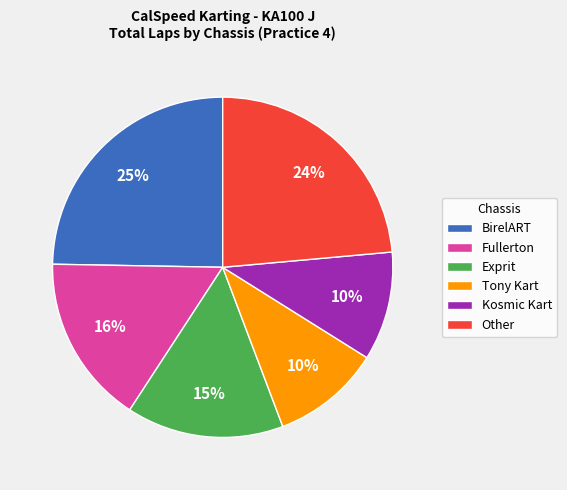

Count the number of slices in the pie.

6